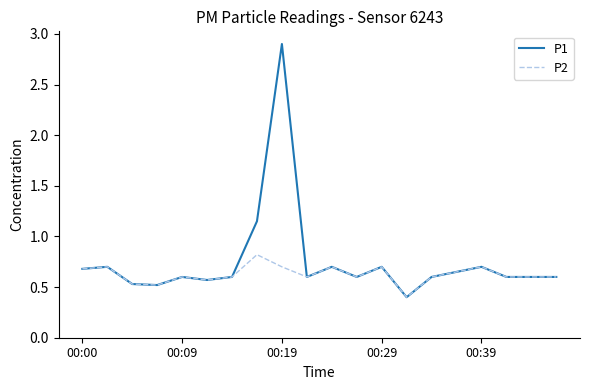

Which series has the largest range (max minus min)?

P1